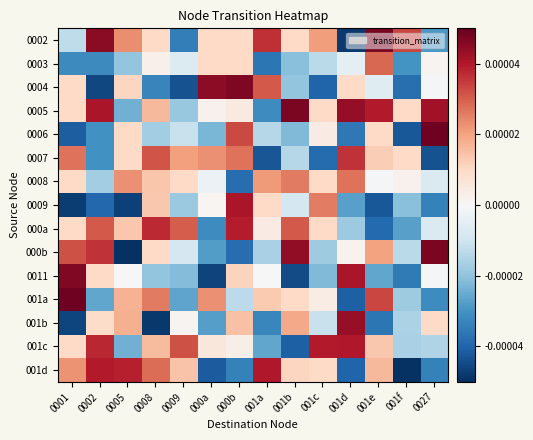

Reading left to right, what are all the values shown in this chart?

0002: 0001=-0.0	0002=0.0	0005=0.0	0008=0.0	0009=-0.0	000a=0.0	000b=0.0	001a=0.0	001b=0.0	001c=0.0	001d=-0.0	001e=0.0	001f=0.0	0027=-0.0
0003: 0001=-0.0	0002=-0.0	0005=-0.0	0008=0.0	0009=-0.0	000a=0.0	000b=0.0	001a=-0.0	001b=-0.0	001c=-0.0	001d=-0.0	001e=0.0	001f=-0.0	0027=0.0
0004: 0001=0.0	0002=-0.0	0005=0.0	0008=-0.0	0009=-0.0	000a=0.0	000b=0.0	001a=0.0	001b=-0.0	001c=-0.0	001d=0.0	001e=-0.0	001f=-0.0	0027=-0.0
0005: 0001=0.0	0002=0.0	0005=-0.0	0008=0.0	0009=-0.0	000a=0.0	000b=0.0	001a=-0.0	001b=0.0	001c=0.0	001d=0.0	001e=0.0	001f=0.0	0027=0.0
0006: 0001=-0.0	0002=-0.0	0005=0.0	0008=-0.0	0009=-0.0	000a=-0.0	000b=0.0	001a=-0.0	001b=-0.0	001c=0.0	001d=-0.0	001e=0.0	001f=-0.0	0027=0.0
0007: 0001=0.0	0002=-0.0	0005=0.0	0008=0.0	0009=0.0	000a=0.0	000b=0.0	001a=-0.0	001b=-0.0	001c=-0.0	001d=0.0	001e=0.0	001f=0.0	0027=-0.0
0008: 0001=0.0	0002=-0.0	0005=0.0	0008=0.0	0009=0.0	000a=-0.0	000b=-0.0	001a=0.0	001b=0.0	001c=0.0	001d=0.0	001e=-0.0	001f=0.0	0027=-0.0
0009: 0001=-0.0	0002=-0.0	0005=-0.0	0008=0.0	0009=-0.0	000a=0.0	000b=0.0	001a=0.0	001b=-0.0	001c=0.0	001d=-0.0	001e=-0.0	001f=-0.0	0027=-0.0
000a: 0001=0.0	0002=0.0	0005=0.0	0008=0.0	0009=0.0	000a=-0.0	000b=0.0	001a=0.0	001b=0.0	001c=0.0	001d=-0.0	001e=-0.0	001f=-0.0	0027=-0.0
000b: 0001=0.0	0002=0.0	0005=-0.0	0008=0.0	0009=-0.0	000a=-0.0	000b=-0.0	001a=-0.0	001b=0.0	001c=-0.0	001d=0.0	001e=0.0	001f=-0.0	0027=0.0
0011: 0001=0.0	0002=0.0	0005=-0.0	0008=-0.0	0009=-0.0	000a=-0.0	000b=0.0	001a=0.0	001b=-0.0	001c=-0.0	001d=0.0	001e=-0.0	001f=-0.0	0027=-0.0
001a: 0001=0.0	0002=-0.0	0005=0.0	0008=0.0	0009=-0.0	000a=0.0	000b=-0.0	001a=0.0	001b=0.0	001c=0.0	001d=-0.0	001e=0.0	001f=-0.0	0027=-0.0
001b: 0001=-0.0	0002=0.0	0005=0.0	0008=-0.0	0009=0.0	000a=-0.0	000b=0.0	001a=-0.0	001b=0.0	001c=-0.0	001d=0.0	001e=-0.0	001f=-0.0	0027=0.0
001c: 0001=0.0	0002=0.0	0005=-0.0	0008=0.0	0009=0.0	000a=0.0	000b=0.0	001a=-0.0	001b=-0.0	001c=0.0	001d=0.0	001e=0.0	001f=-0.0	0027=-0.0
001d: 0001=0.0	0002=0.0	0005=0.0	0008=0.0	0009=0.0	000a=-0.0	000b=-0.0	001a=0.0	001b=0.0	001c=0.0	001d=-0.0	001e=0.0	001f=-0.0	0027=-0.0